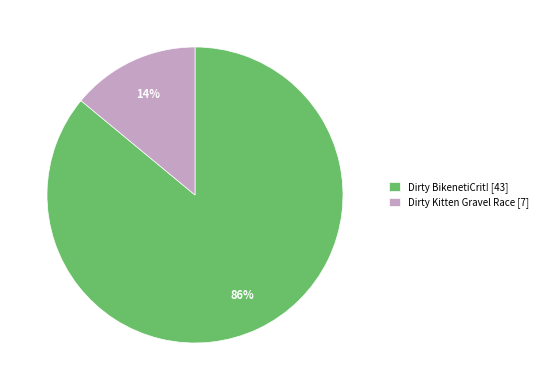

What is the ratio of the value at Dirty Kitten Gravel Race to the value at Dirty BikenetiCrit!?

0.2